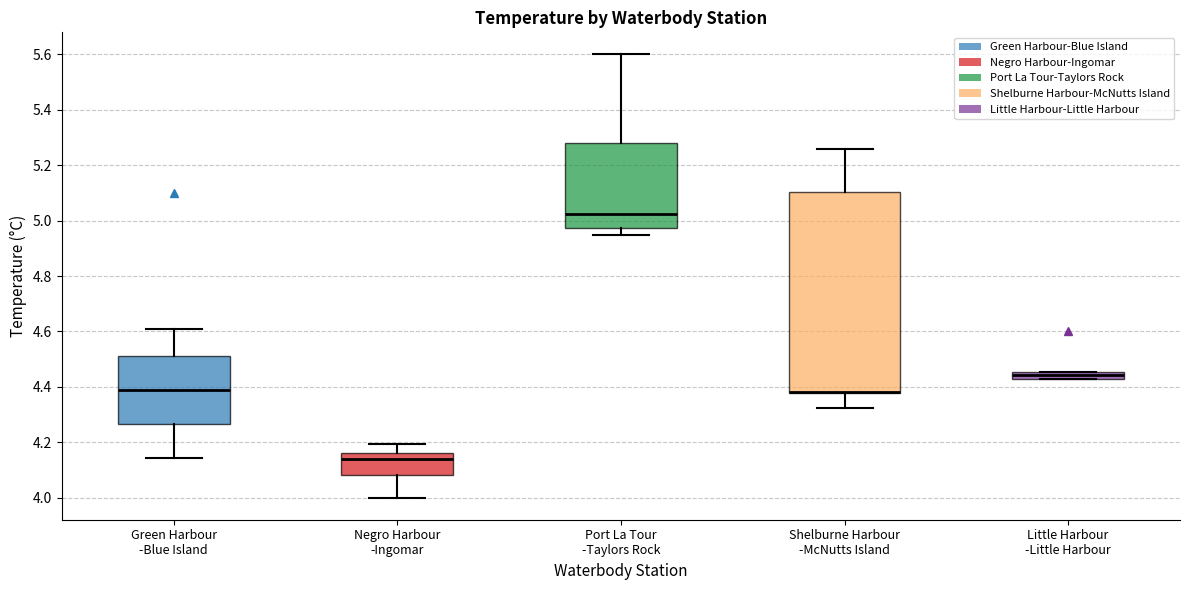

Which box is the tallest, from its lower edge to its upper edge?

Shelburne Harbour -McNutts Island